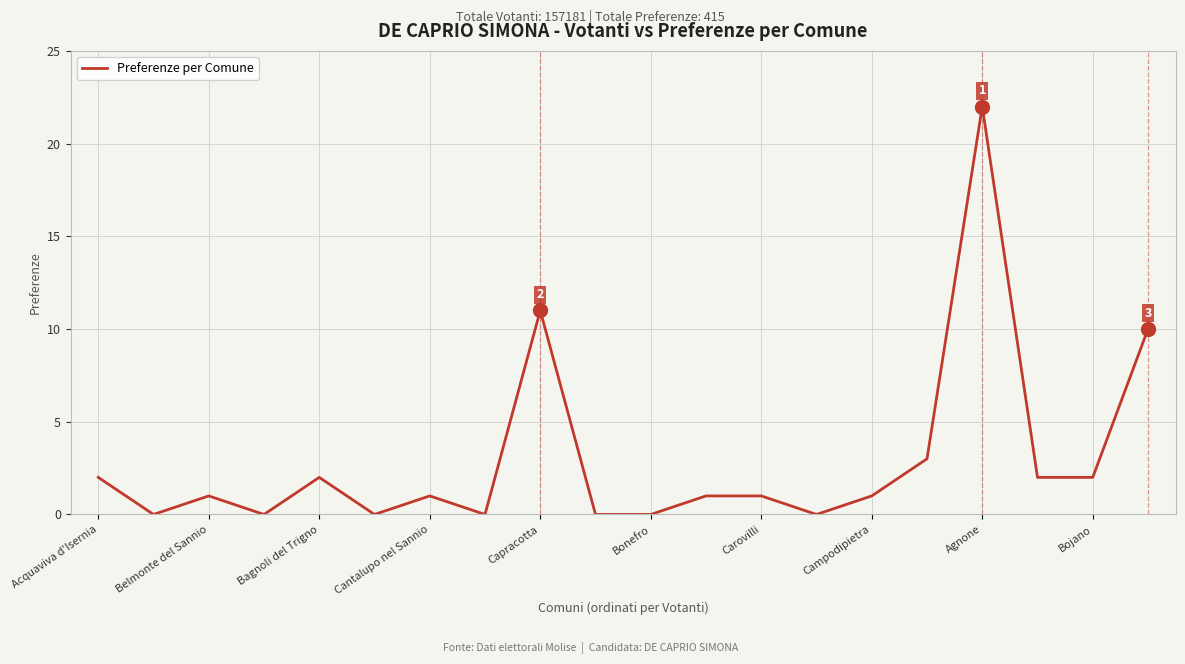

How many lines are shown in the chart?

1